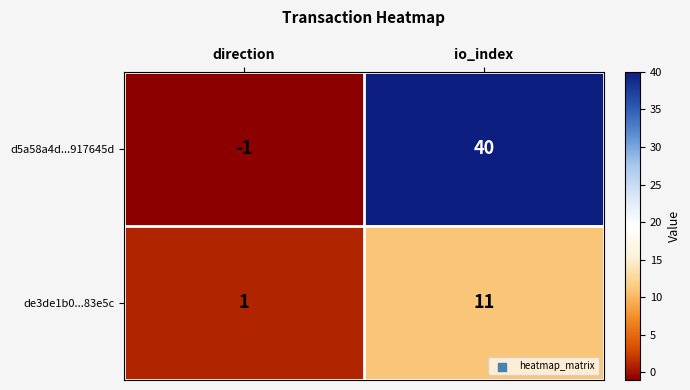

List the series in order of their peak value, lowest first.

de3de1b0...83e5c, d5a58a4d...917645d